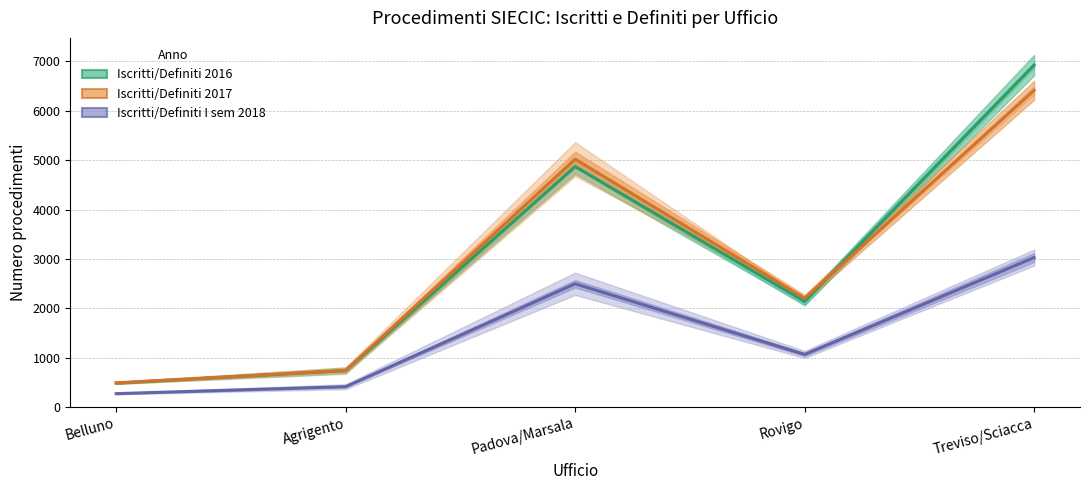

Which has a higher value, Rovigo or Treviso/Sciacca?

Treviso/Sciacca